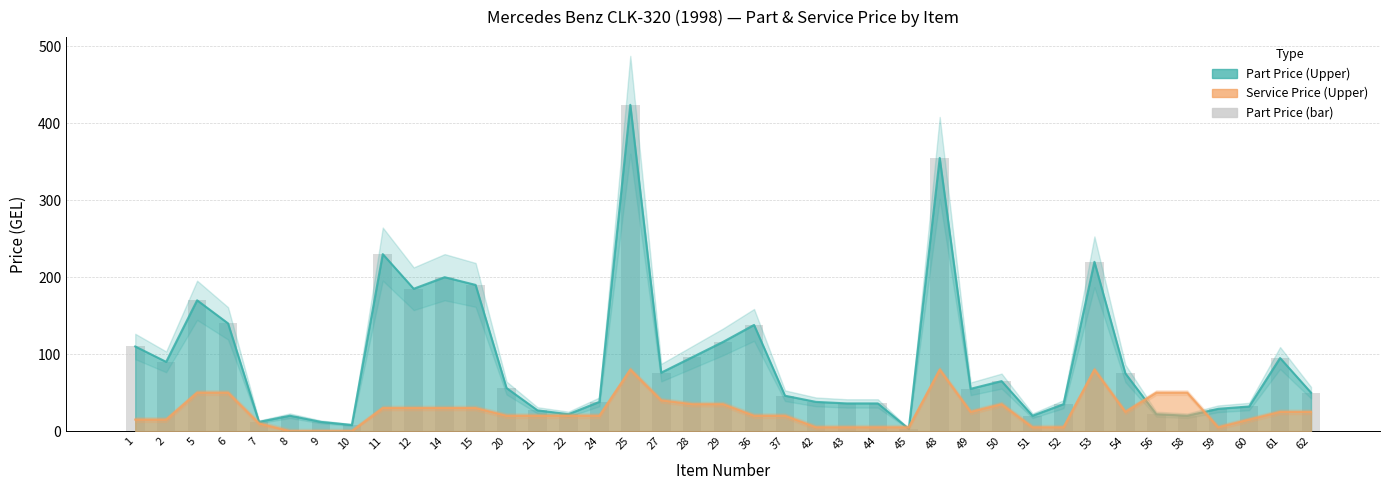

The value of Service Price (Upper) at 43 is 5. True or false?

True